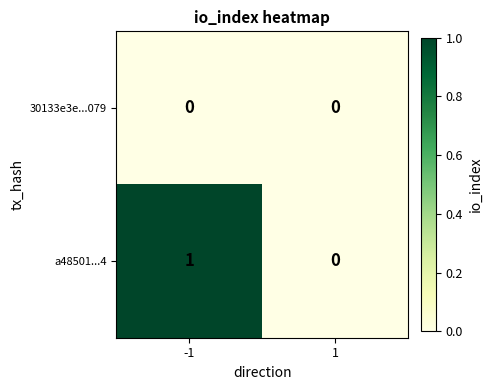

Which series has the largest total across all categories?

a48501...4